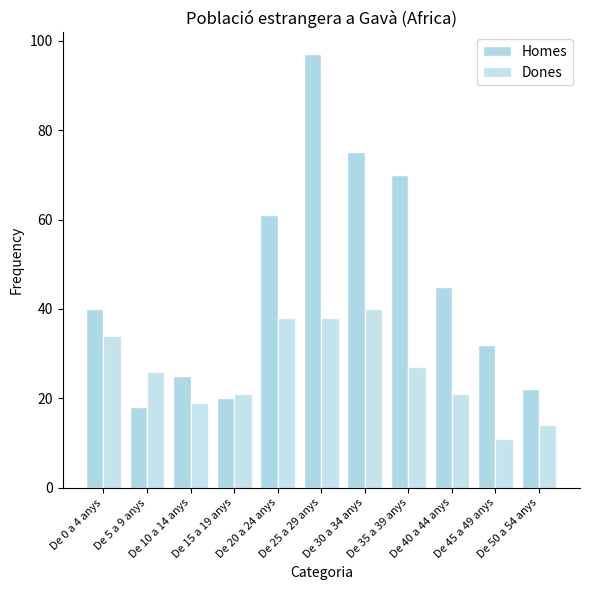

Which series changed the most between De 10 a 14 anys and De 45 a 49 anys?

Dones